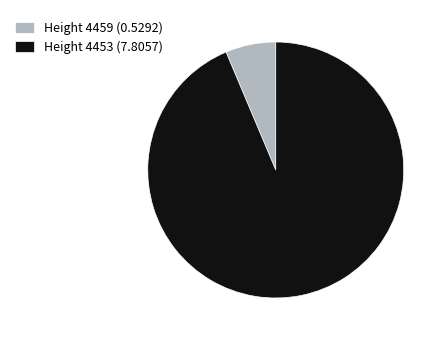

The Height 4459 (0.5292) slice represents 1% of the pie. True or false?

False